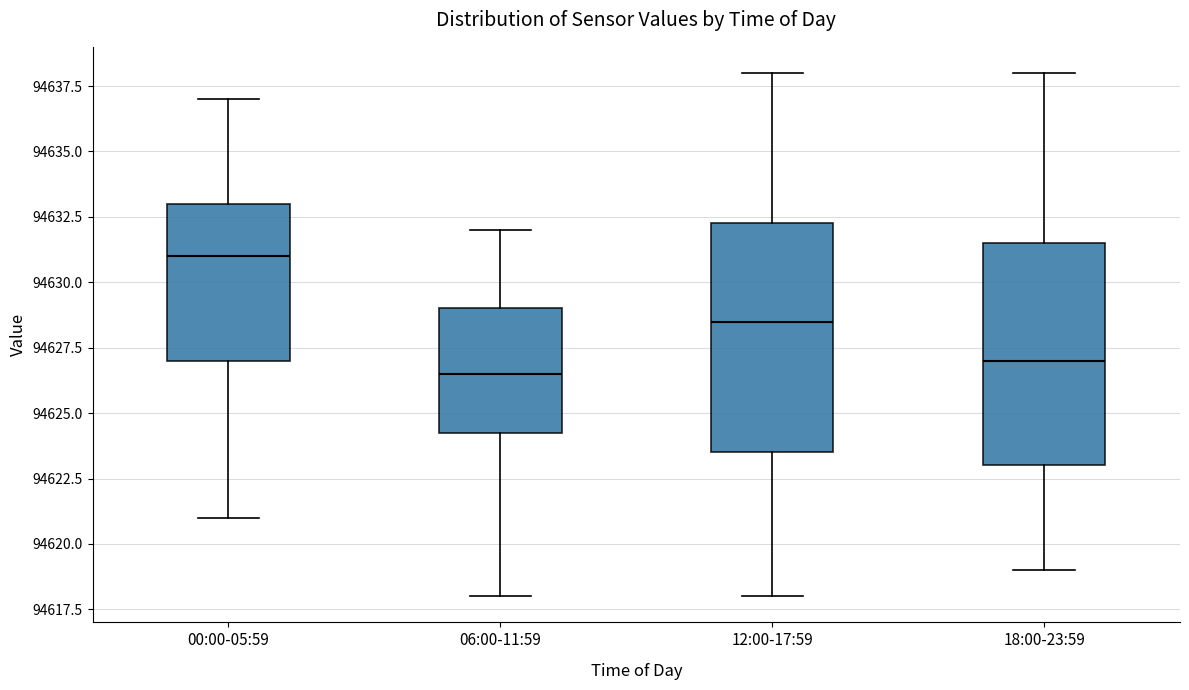

Reading left to right, read every box against the y-axis: the position of its median line, the range the box covers, and the ends of its whiskers. The values are not printed on the chart, so give them approximately, as read against the axis.

00:00-05:59: median 94631.0, box 94627.0 to 94633.0, whiskers 94621.0 to 94637.0
06:00-11:59: median 94626.5, box 94624.5 to 94629.0, whiskers 94618.0 to 94632.0
12:00-17:59: median 94628.5, box 94623.5 to 94632.5, whiskers 94618.0 to 94638.0
18:00-23:59: median 94627.0, box 94623.0 to 94631.5, whiskers 94619.0 to 94638.0